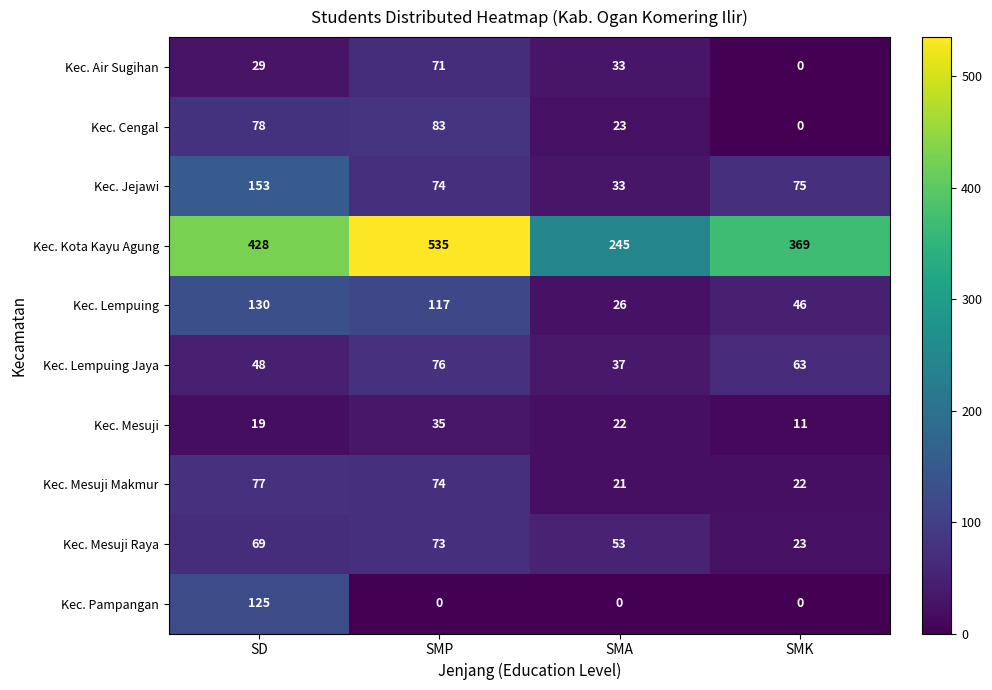

What is the average value of the Kec. Jejawi series?

84